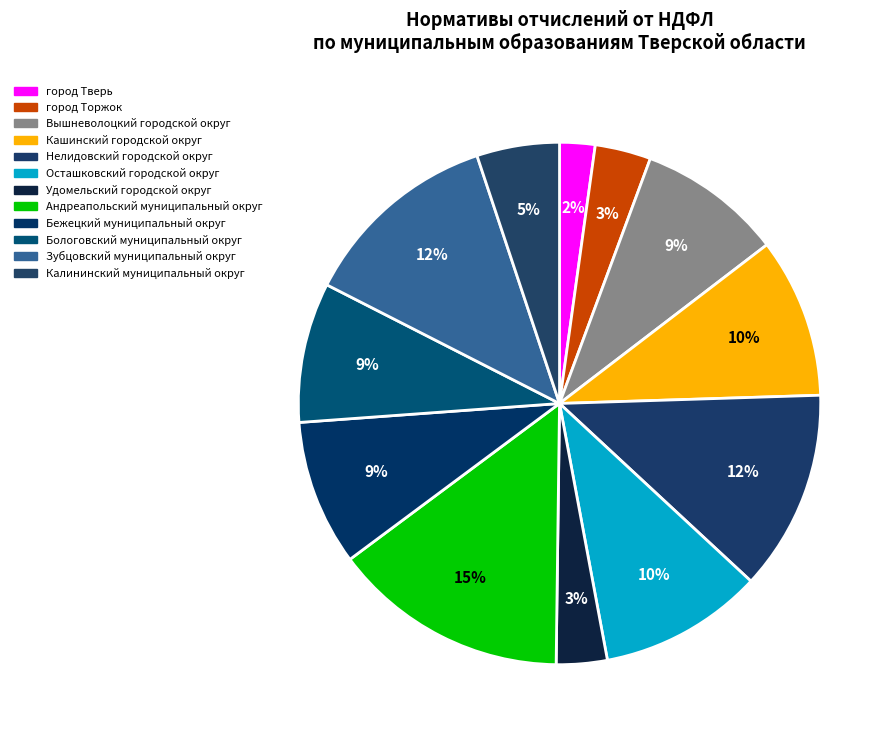

How many slices are in this pie chart?

12